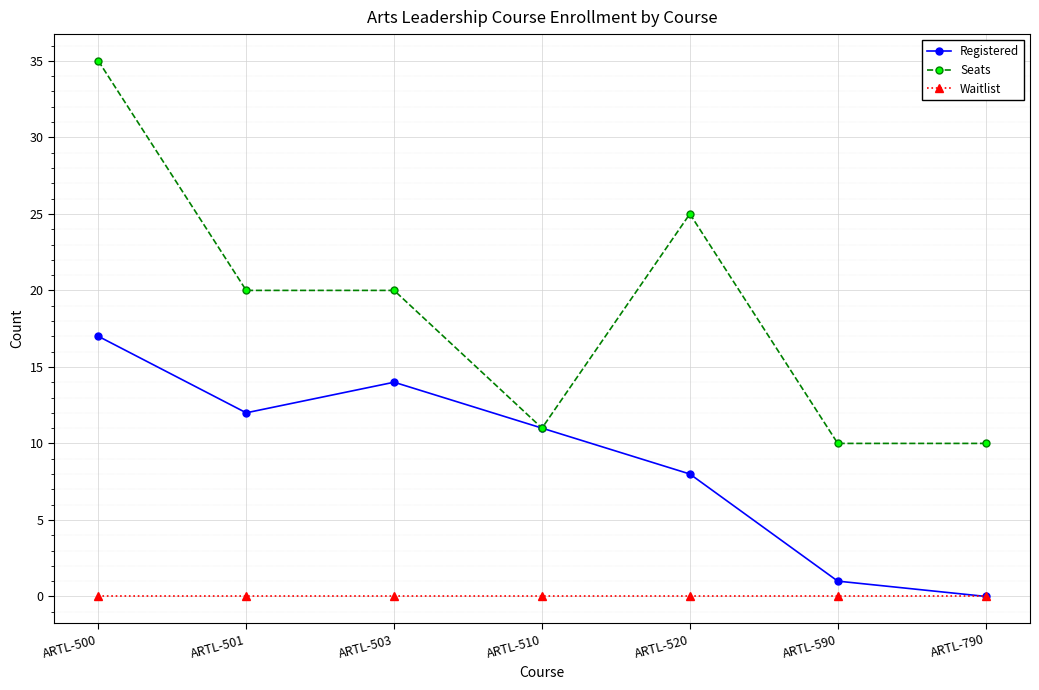

At ARTL-520, list the series in order from largest to smallest.

Seats, Registered, Waitlist